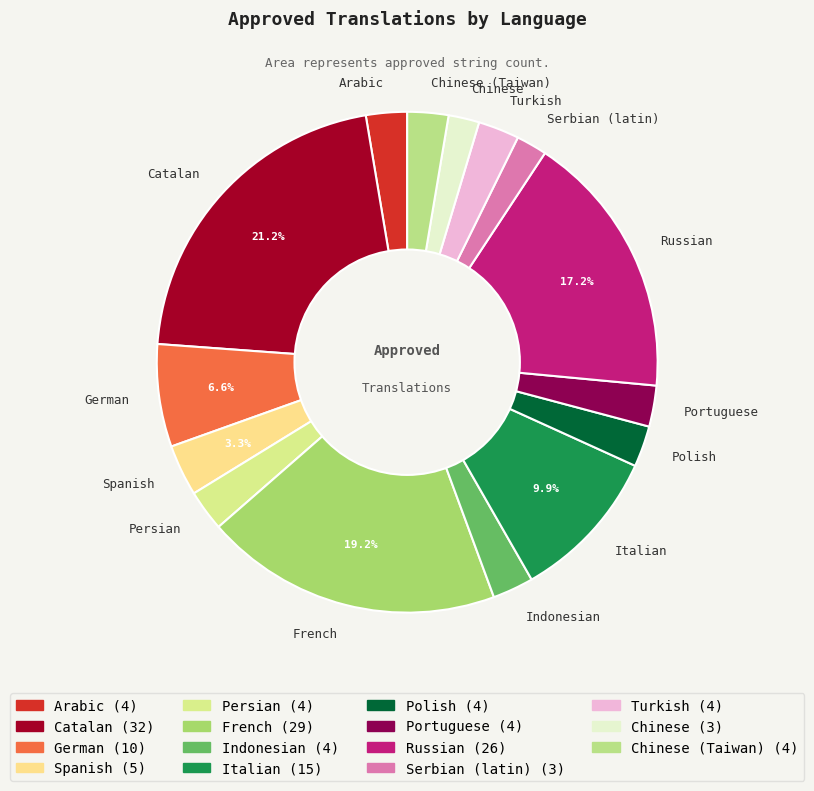

To the nearest percent, what is the difference between the Portuguese and Russian slice percentages?

15%